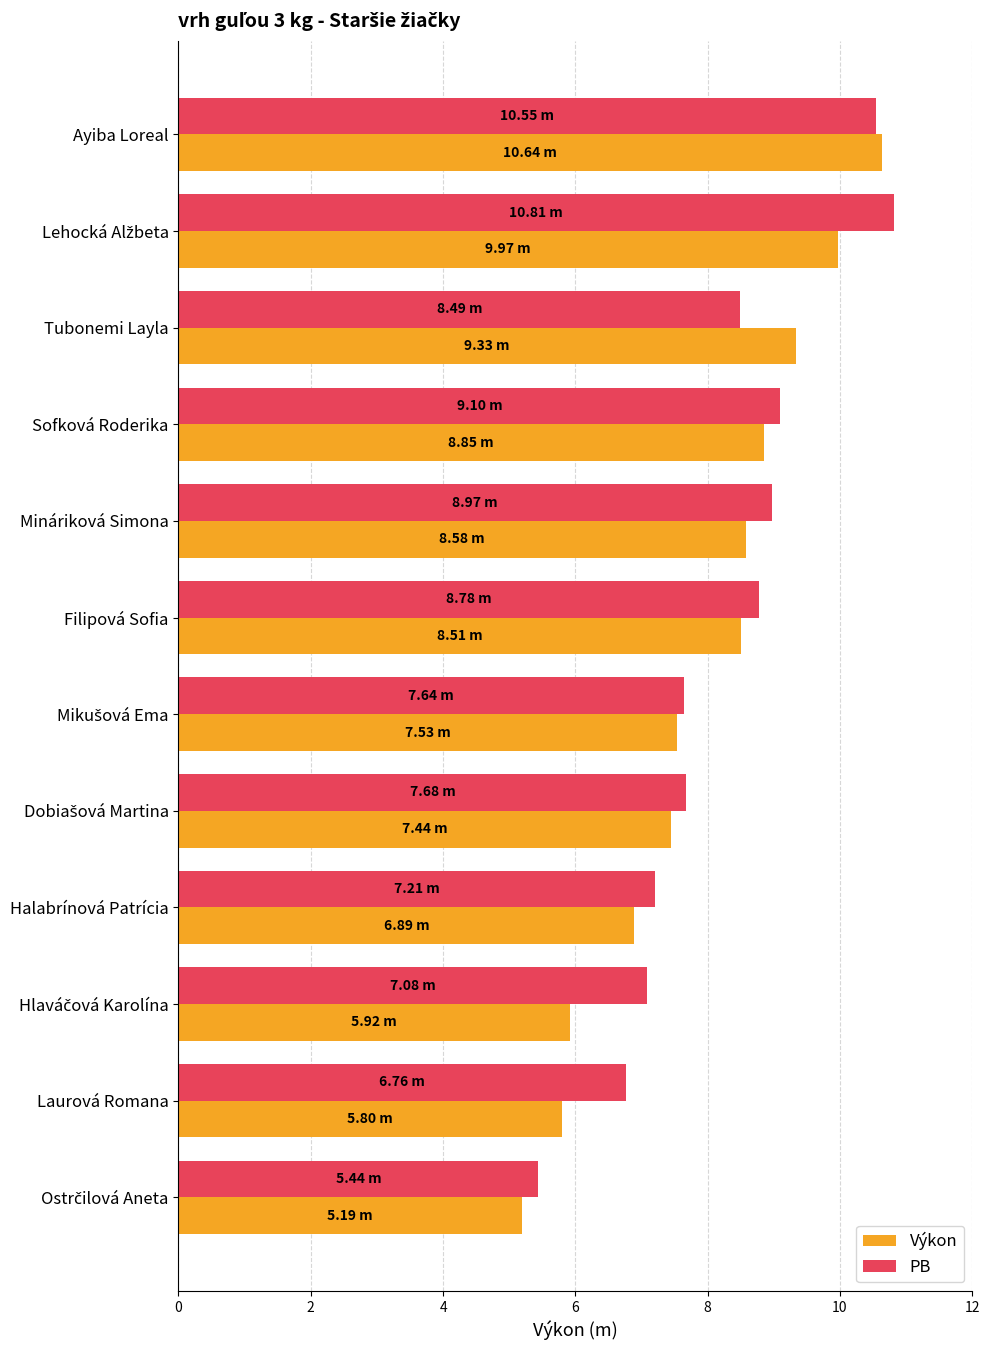

Rank the series at Tubonemi Layla from lowest to highest value.

PB, Výkon